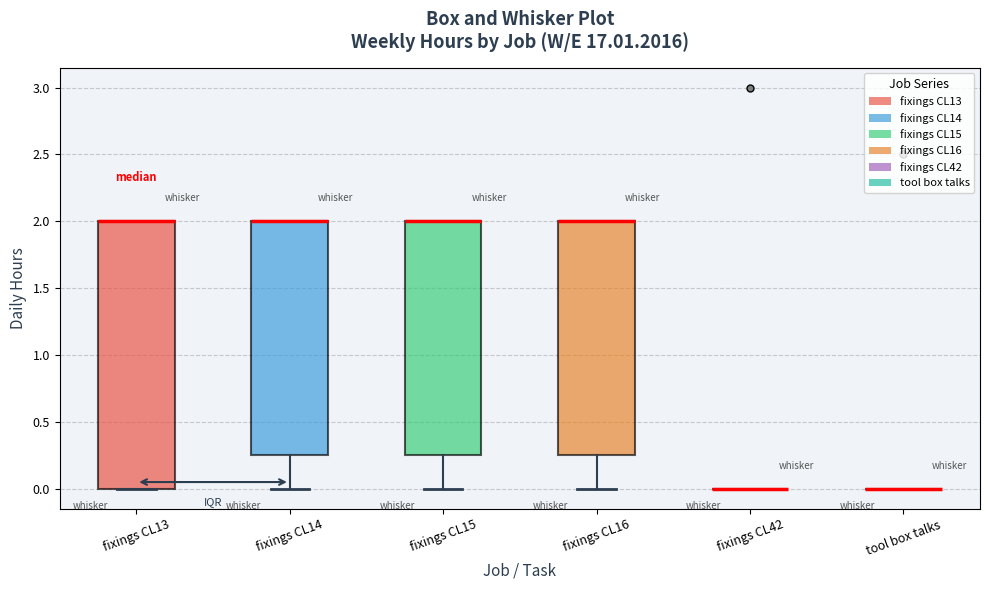

Comparing the boxes themselves (not the whiskers), which one is the tallest?

fixings CL13